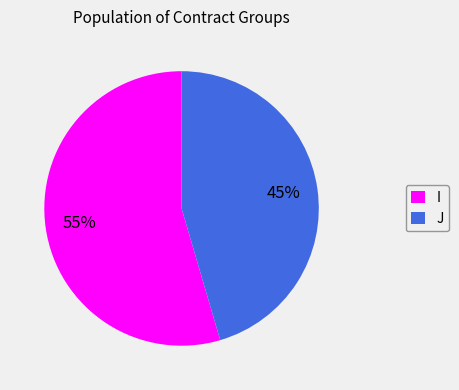

Do J and I together represent more than half of the pie?

Yes